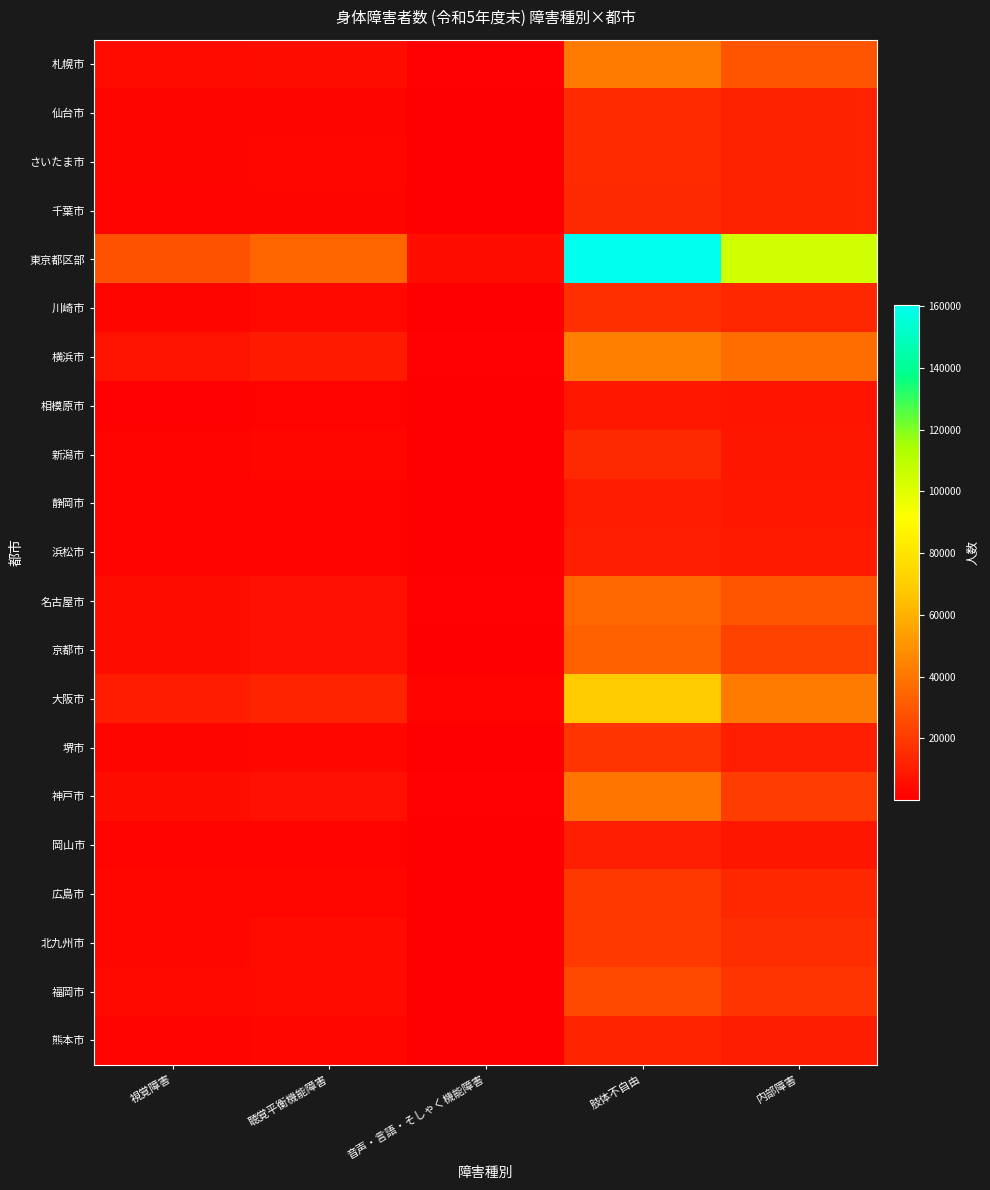

Which series has the largest total across all categories?

東京都区部